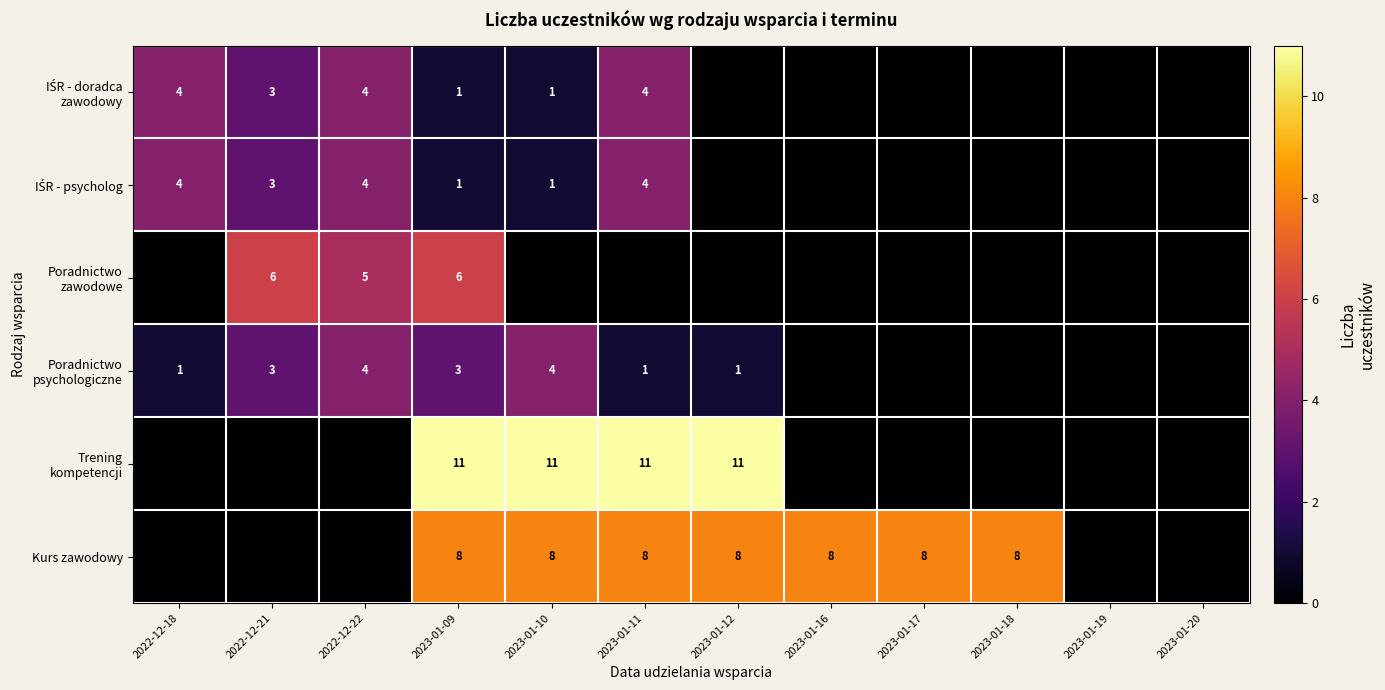

What is the total value across all series at 2023-01-09?

30